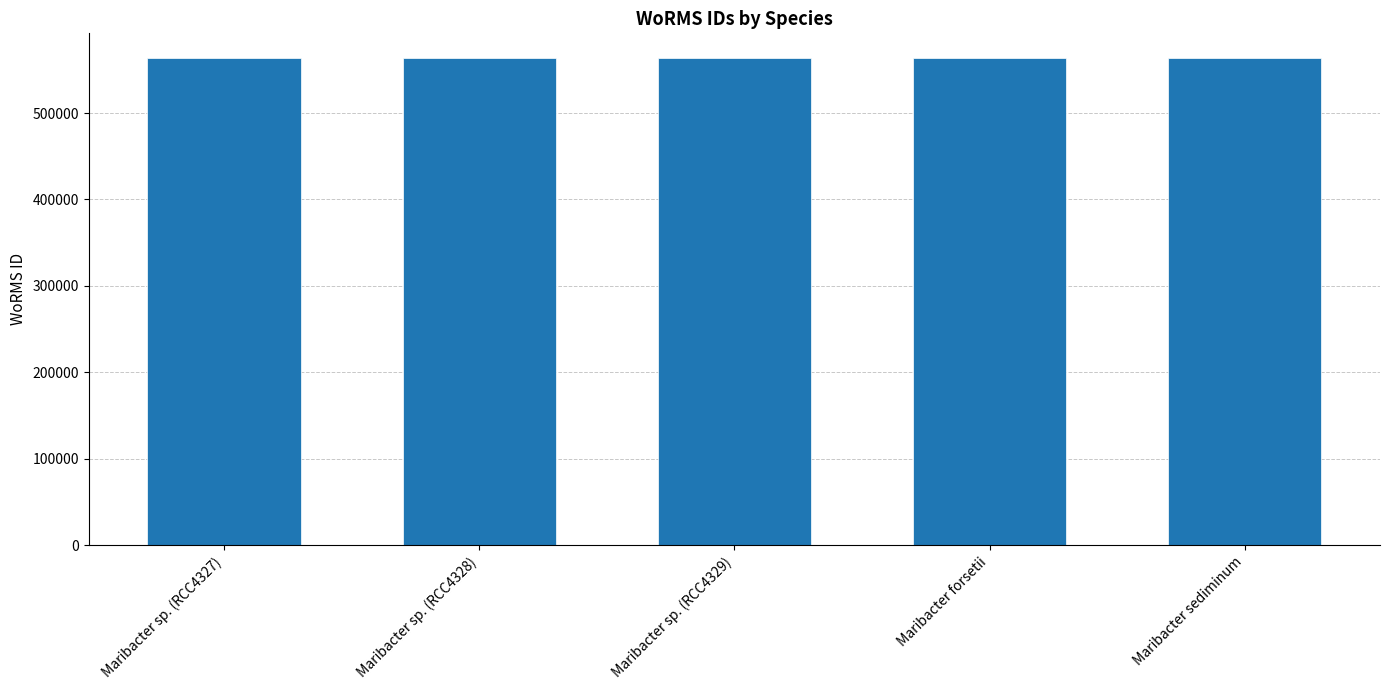

What is the sum of all values?

2819514